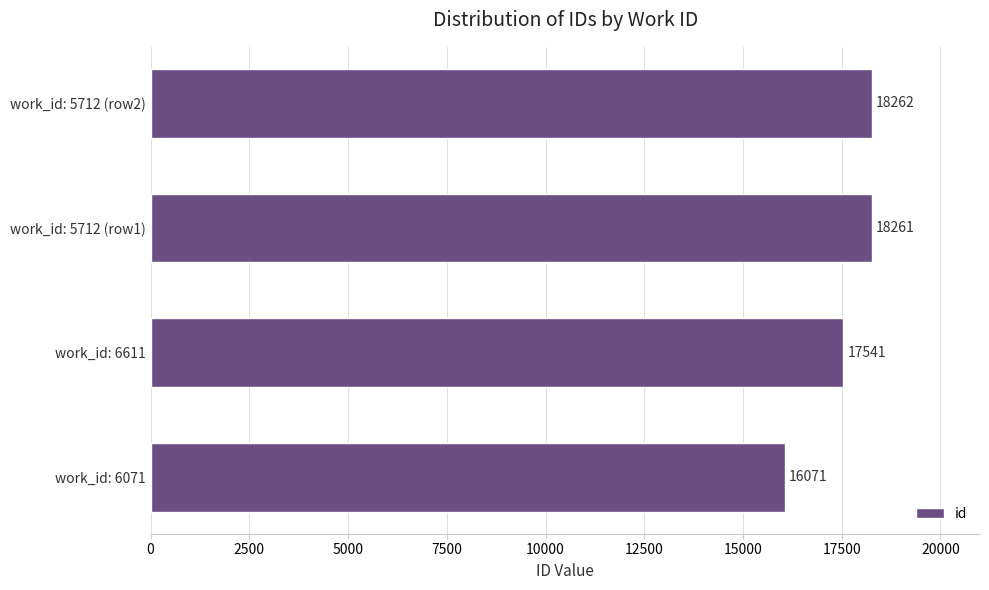

What is the change in value from work_id: 6071 to work_id: 5712 (row2)?

+2191